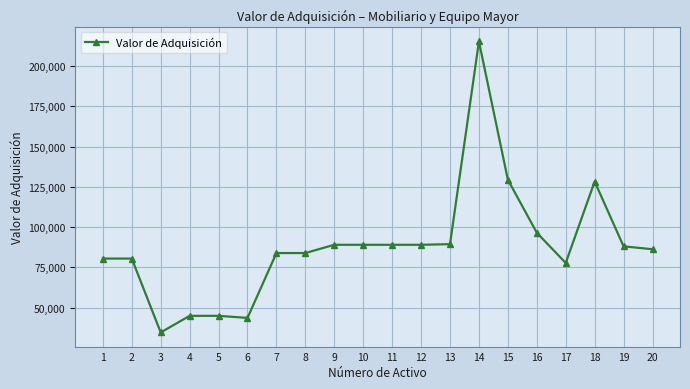

True or false: there are more than 1 points higher than both neighbors.

True